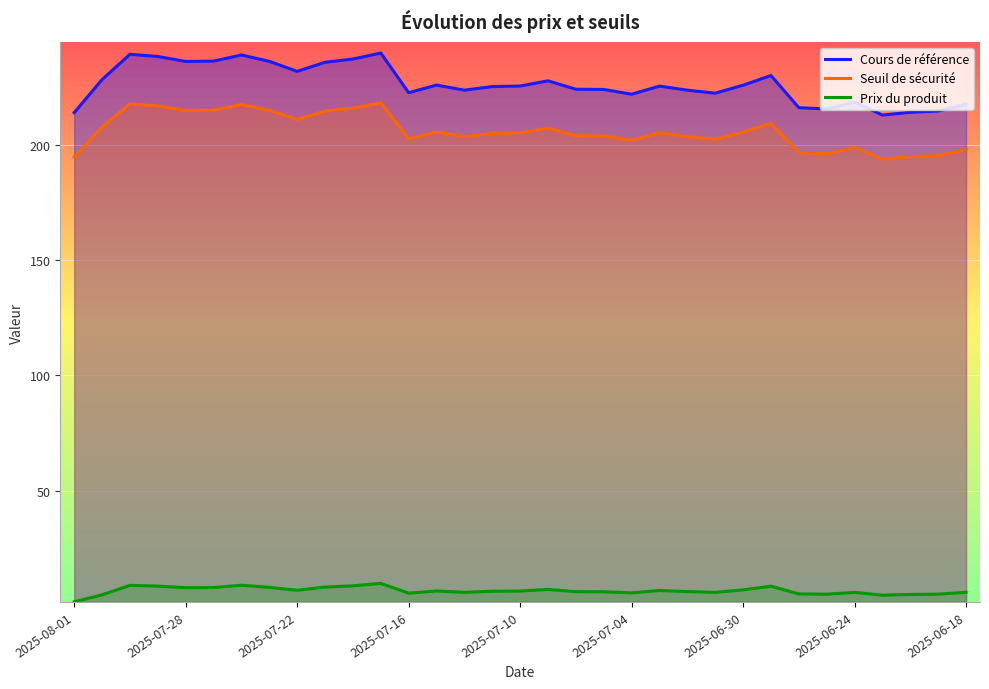

Rank the series by their maximum value, from lowest to highest.

Prix du produit, Seuil de sécurité, Cours de référence